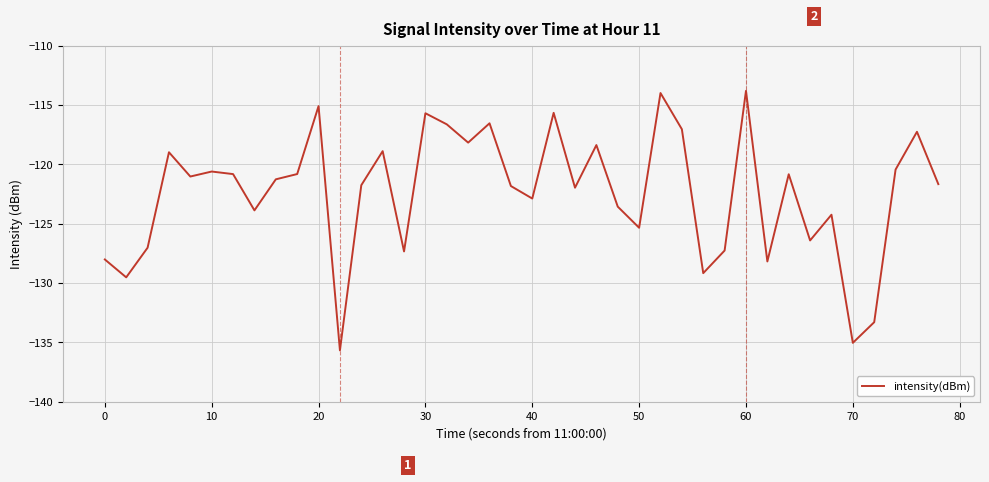

What is the maximum value shown in the chart?

-113.8